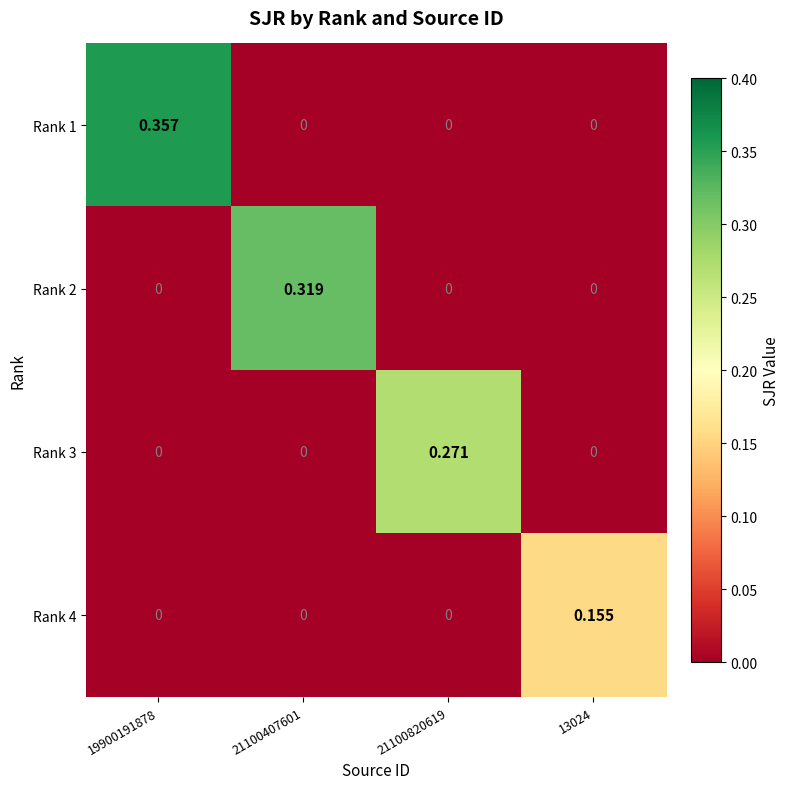

List the series in order of their peak value, lowest first.

Rank 4, Rank 3, Rank 2, Rank 1